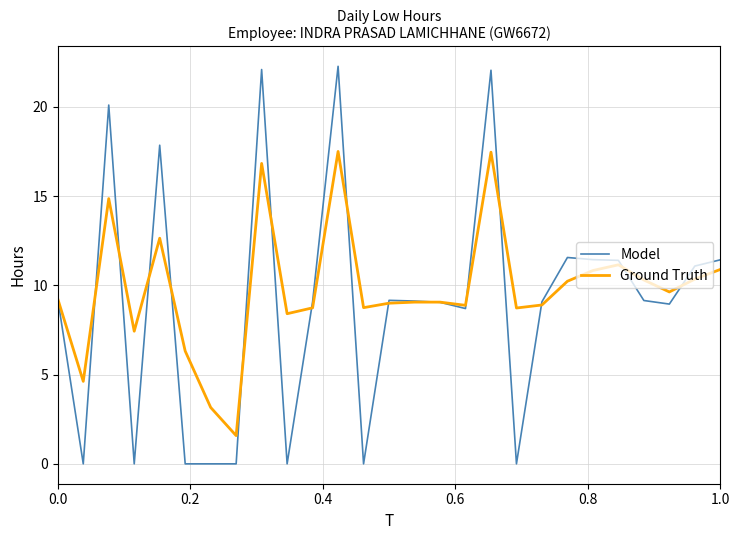

What is the maximum value shown in the chart?

22.3